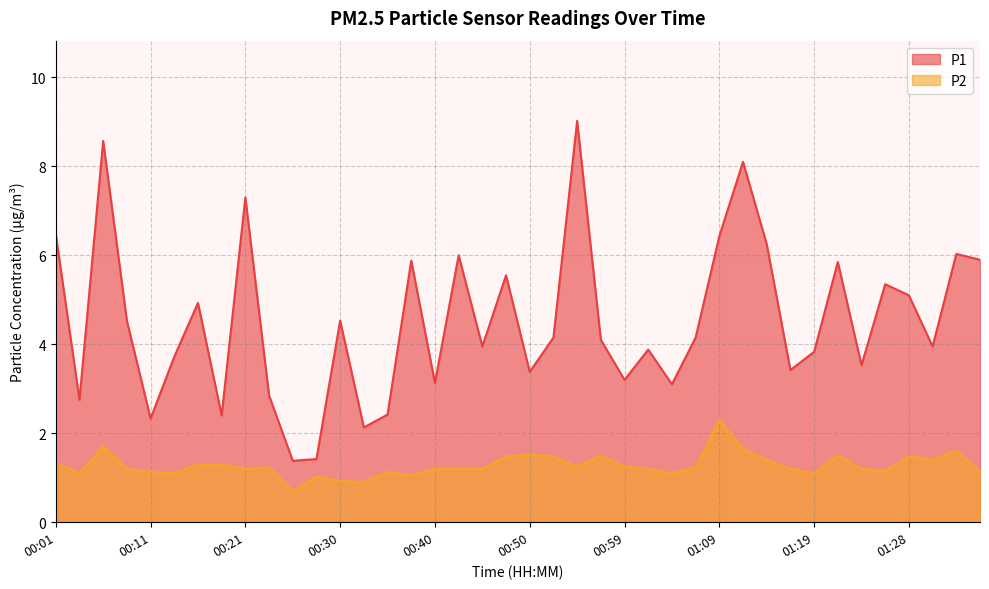

True or false: P1 and P2 cross at least once.

False